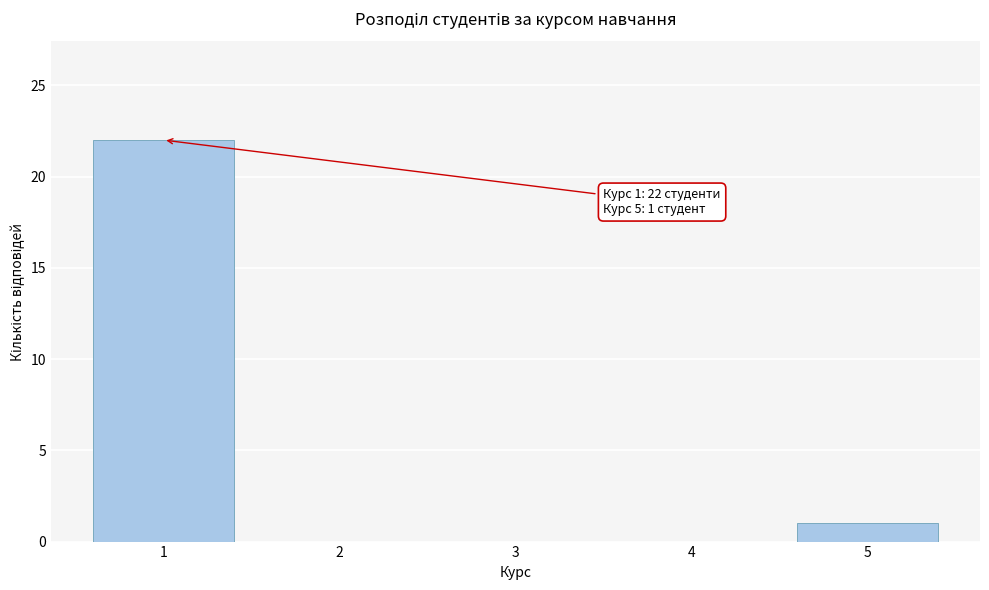

Reading left to right, what are all the values shown in this chart?

1=22	2=0	3=0	4=0	5=1